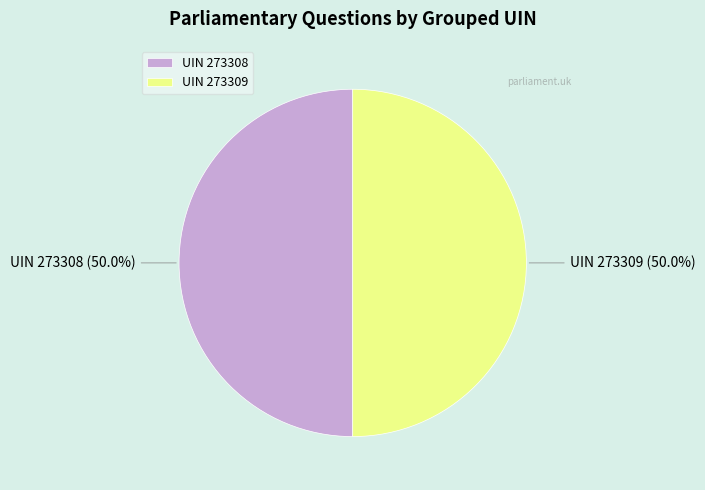

What is the ratio of the value at UIN 273308 to the value at UIN 273309?

1.0